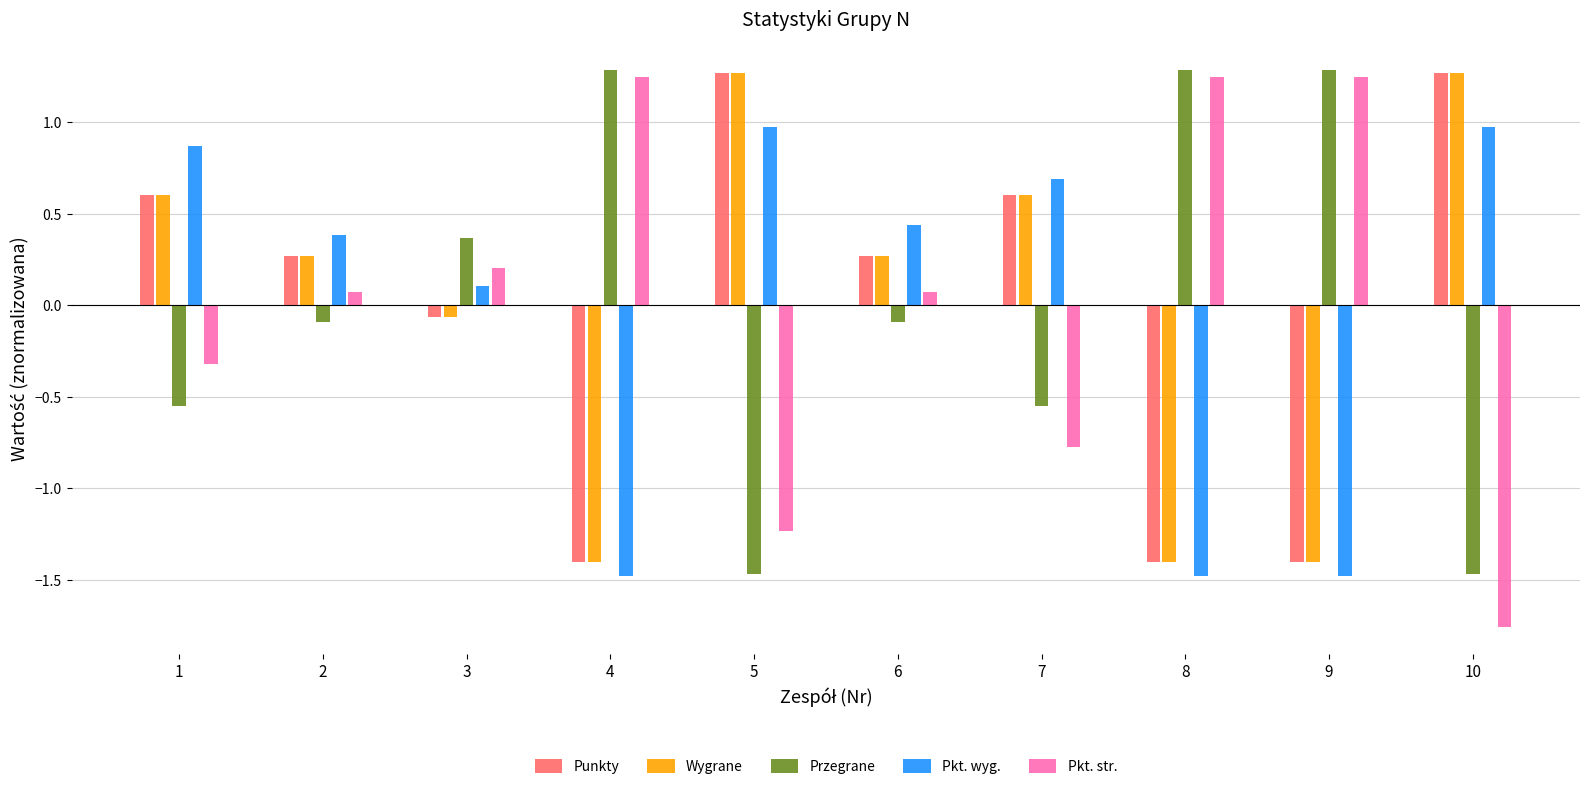

What is the minimum value for Przegrane?

-1.5